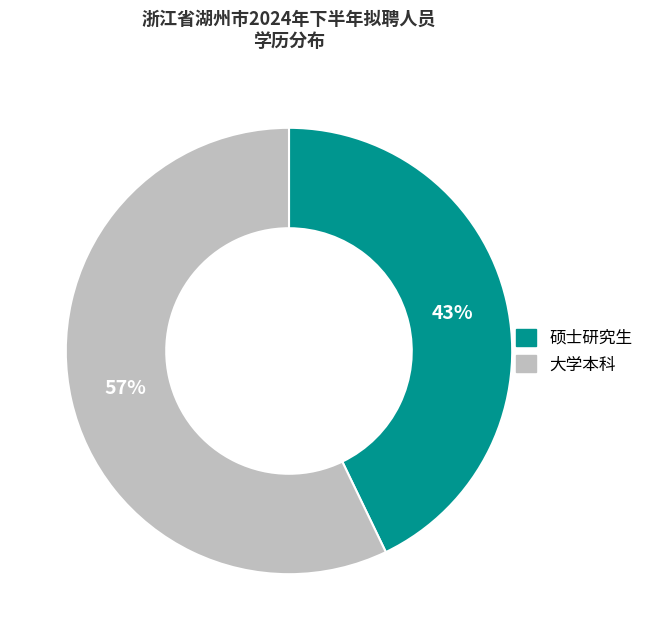

How many segments does this pie chart have?

2